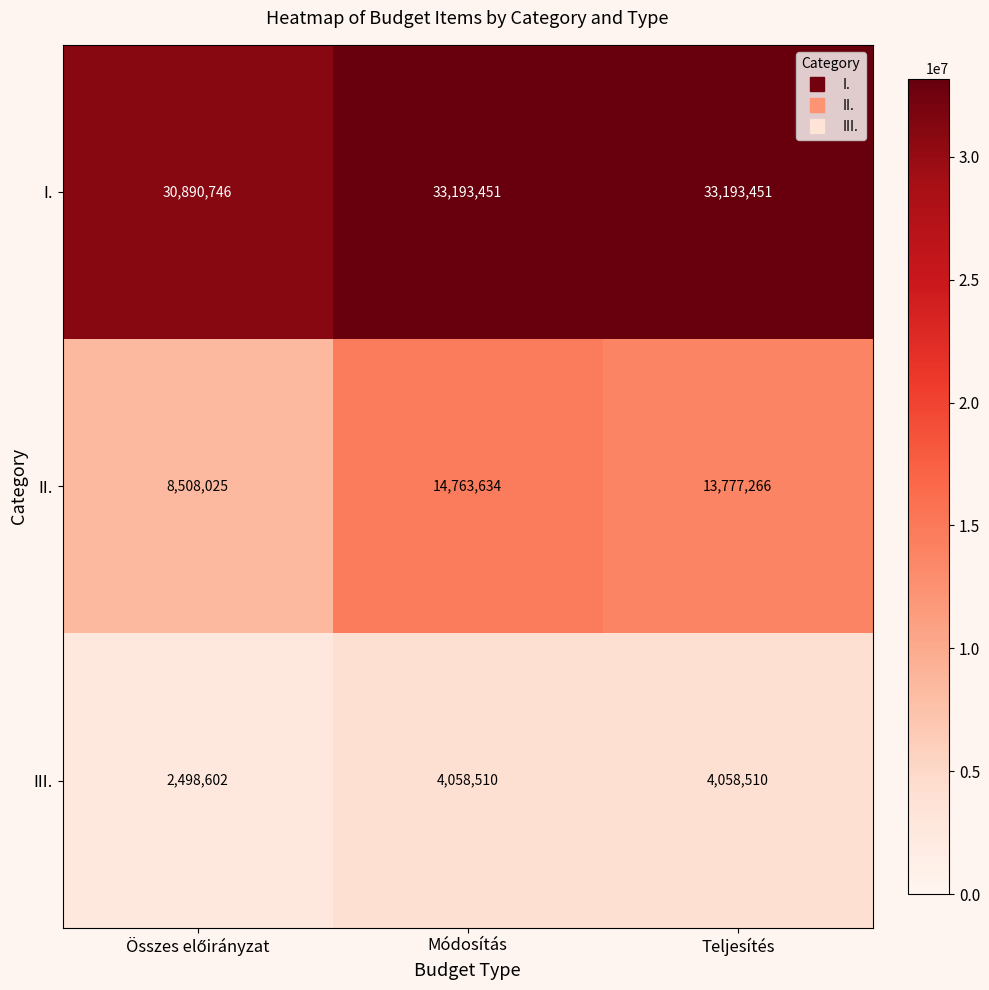

True or false: III. has a value of 6519102 at Módosítás.

False